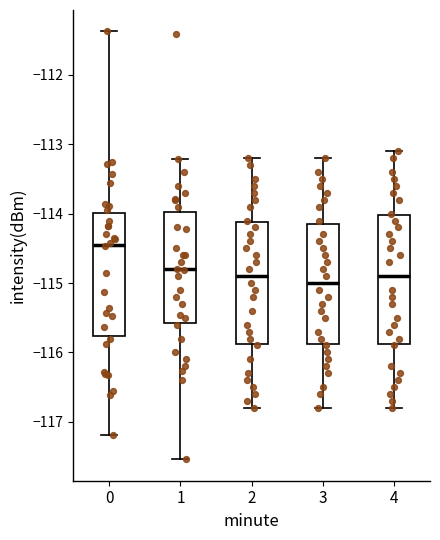

Reading left to right, transcribe this box plot: for each box, give where its median line is, the range the box spans, and where its two whiskers end, as read against the y-axis. The values are not printed on the chart, so give them approximately, as read against the axis.

0: median -114.4, box -115.8 to -114.0, whiskers -117.2 to -111.4
1: median -114.8, box -115.6 to -114.0, whiskers -117.5 to -113.2
2: median -114.9, box -115.9 to -114.1, whiskers -116.8 to -113.2
3: median -115.0, box -115.9 to -114.1, whiskers -116.8 to -113.2
4: median -114.9, box -115.9 to -114.0, whiskers -116.8 to -113.1